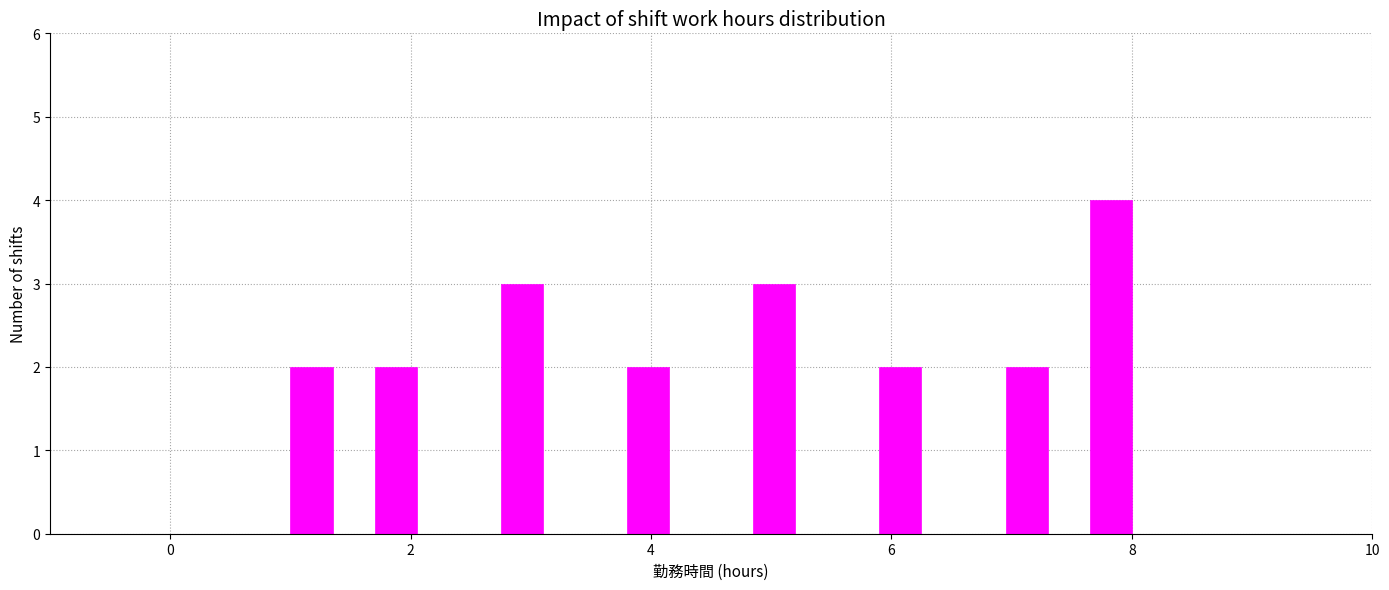

Around what value on the x-axis is the tallest bar? Give the approximate position of its centre, as read against the axis.

7.8